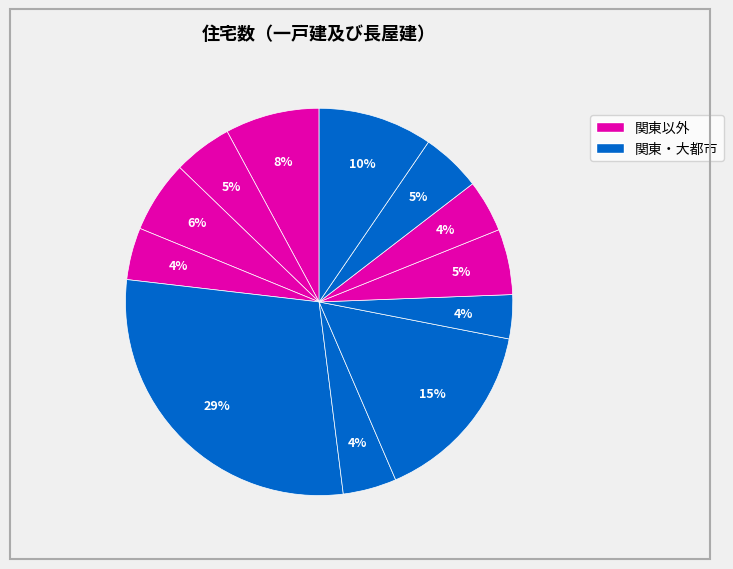

Count the number of slices in the pie.

12